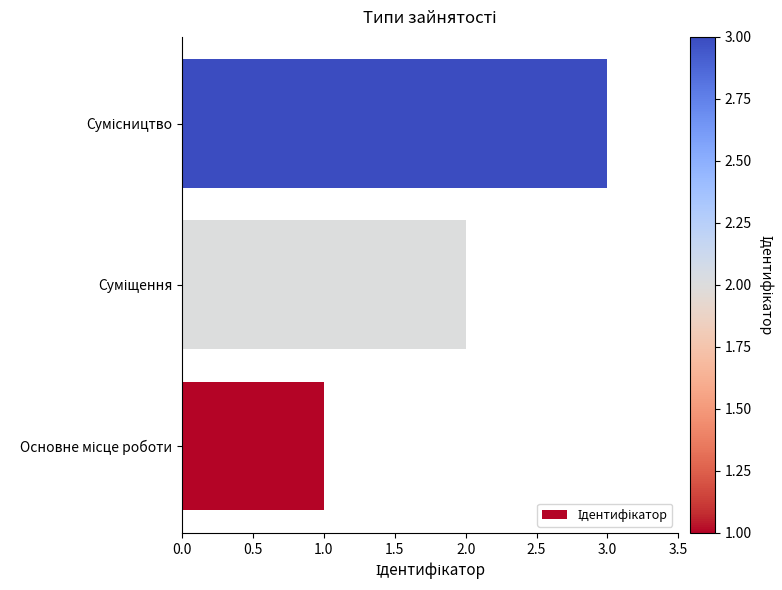

What is the sum of all values?

6